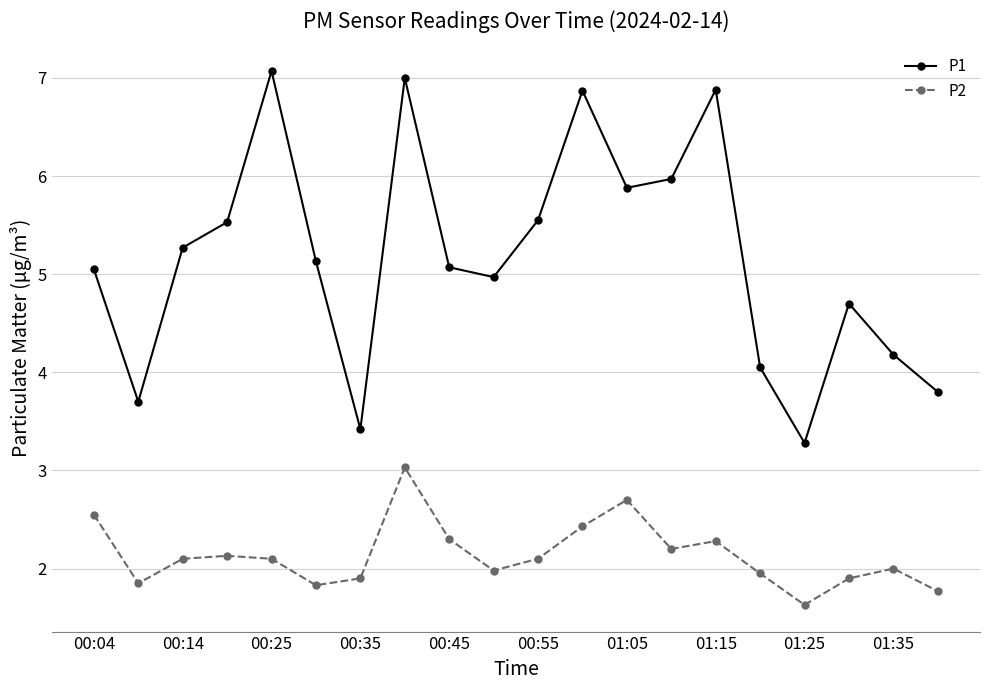

In P1, how many points are lower than both neighbors (excluding endpoints)?

5